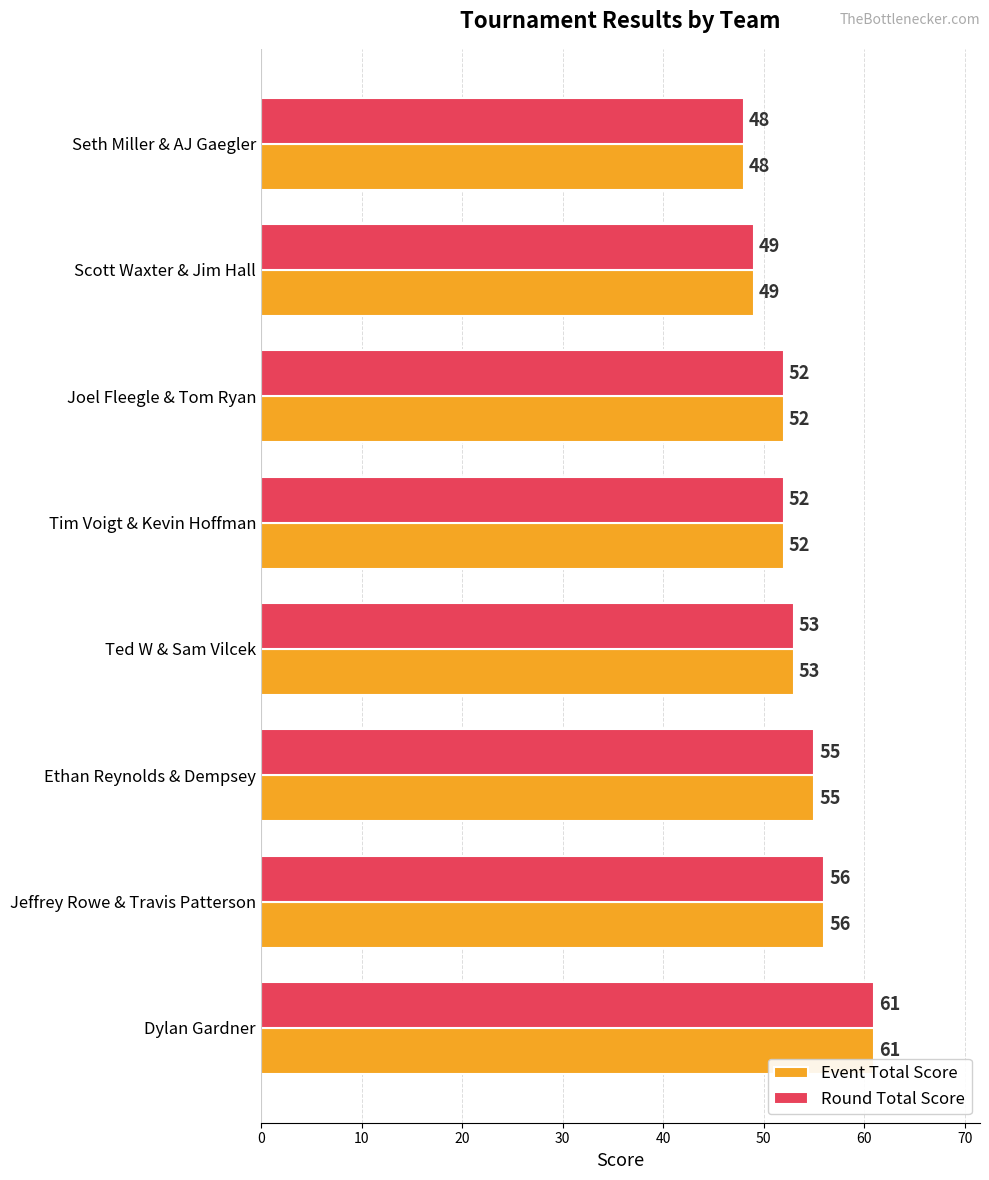

The value of Round Total Score at Ted W & Sam Vilcek is 53. True or false?

True